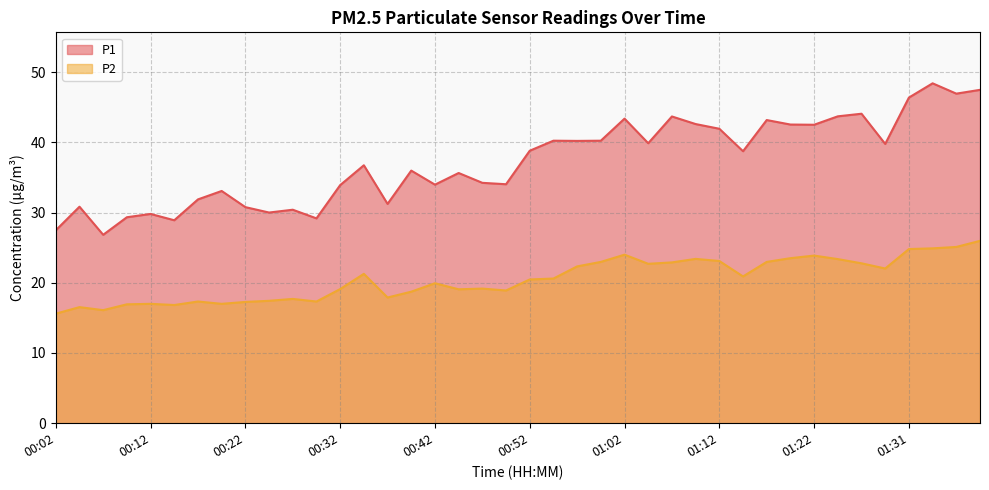

Where is the first local maximum for P1?

00:04